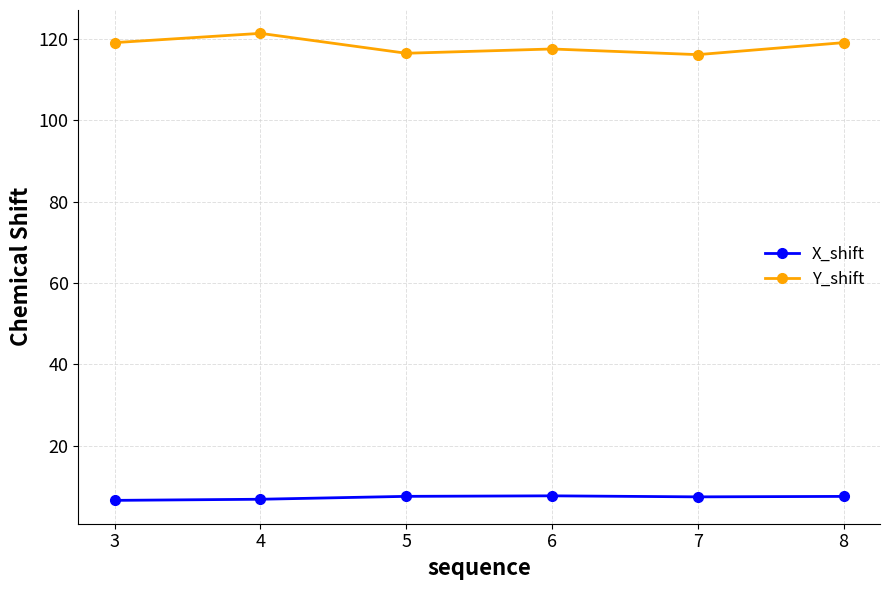

What is the value of the Y_shift point at the 2nd from the left?

121.3